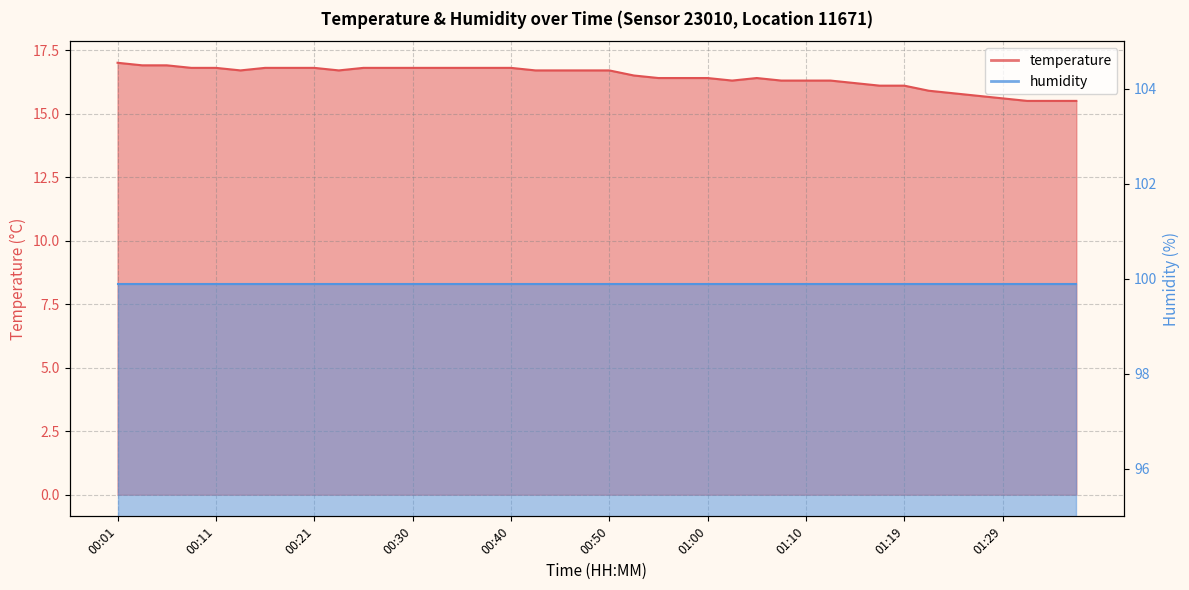

What is the value of the 3rd point from the left?

16.9